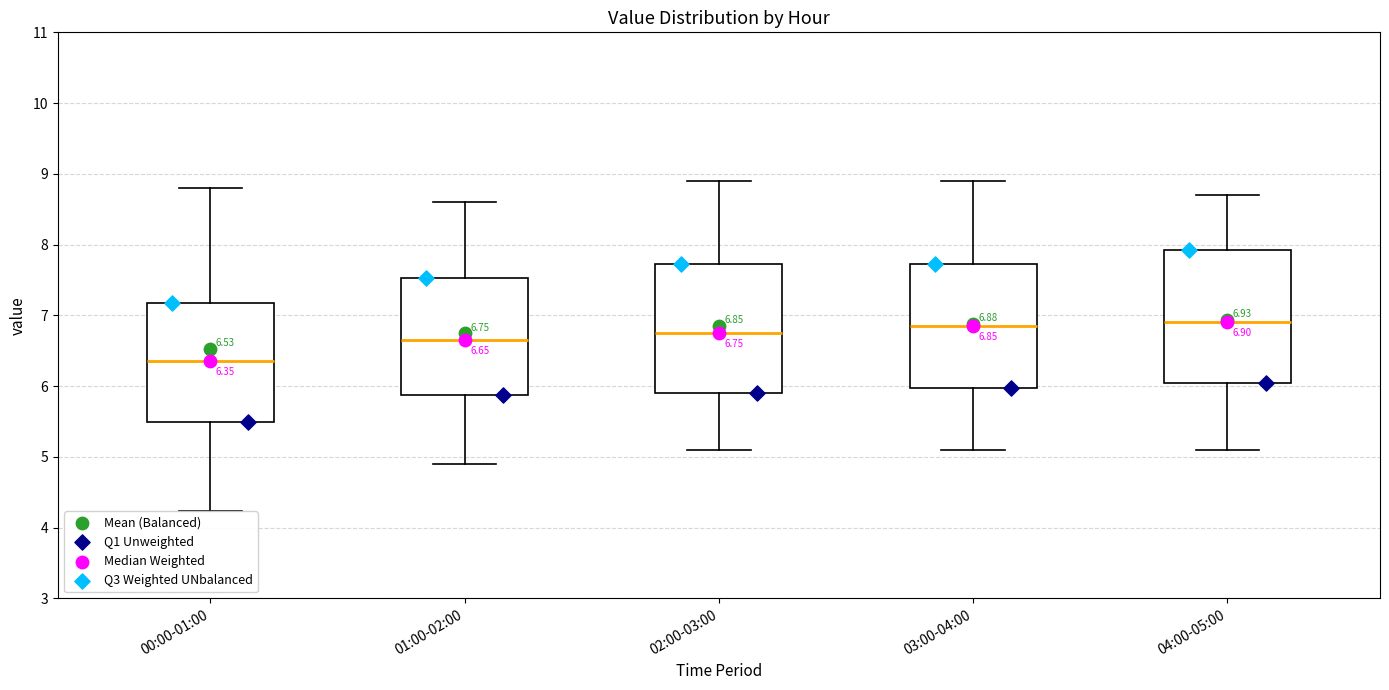

Which box's median line is the lowest?

00:00-01:00